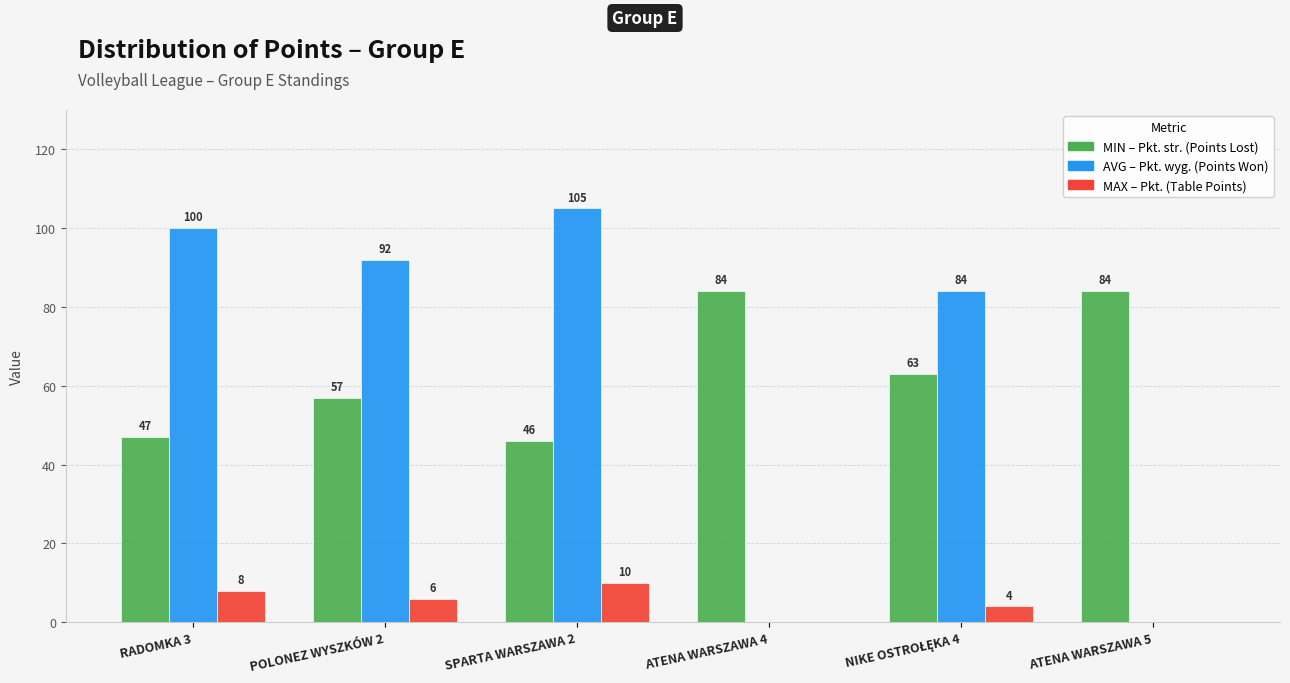

What is the total value across all series at SPARTA WARSZAWA 2?

161